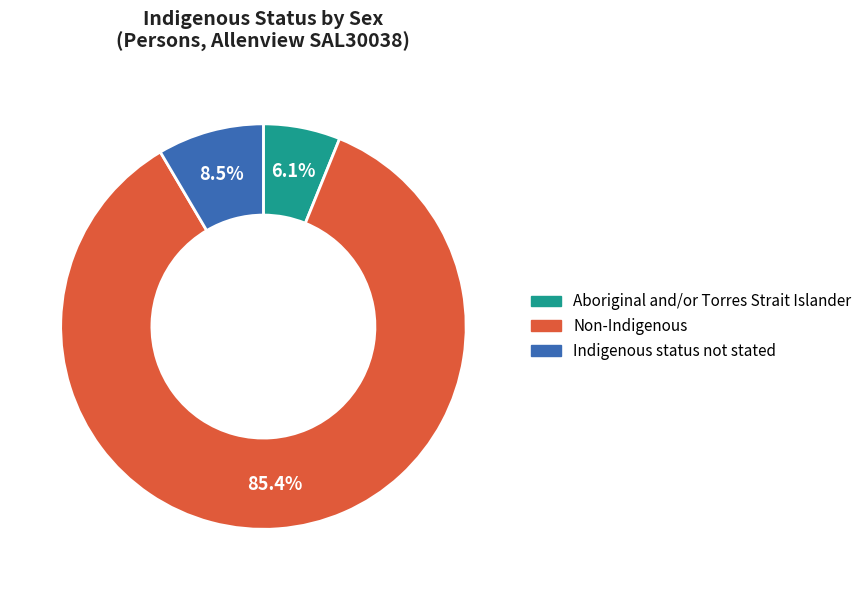

Rank the categories by value from lowest to highest.

Aboriginal and/or Torres Strait Islander, Indigenous status not stated, Non-Indigenous